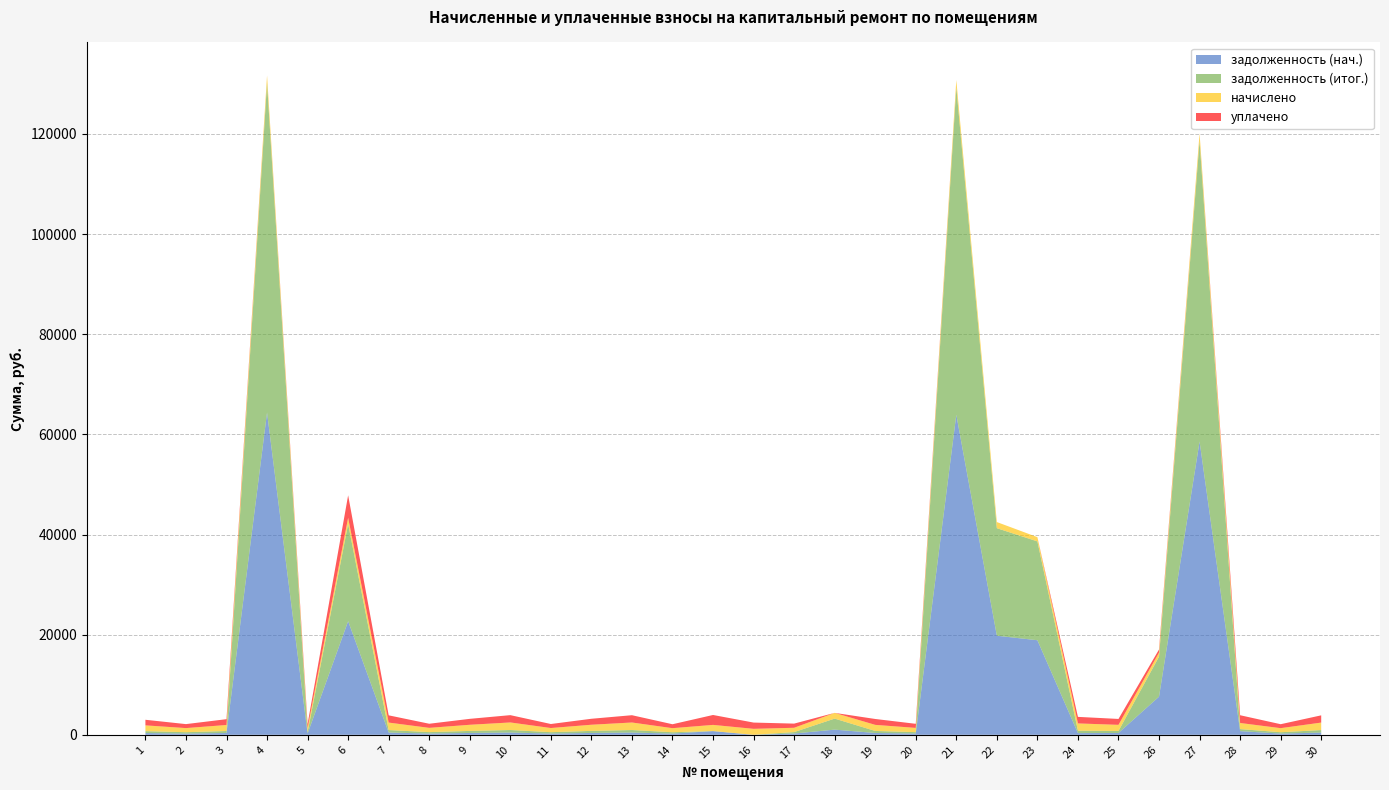

Reading left to right, list all the values displayed in this chart.

задолженность (нач.): 347.7	247.5	361.6	64363.7	249.8	22694.8	450.3	256.0	369.3	454.9	249.8	371.8	453.4	244.4	744.8	0.1	259.1	1035.0	366.2	254.4	63917.9	19787.1	18889.3	343.0	367.0	7623.3	58579.6	735.5	245.2	450.3
задолженность (итог.): 384.7	273.8	400.1	65842.8	276.4	19418.0	498.1	283.2	408.6	503.3	276.4	410.3	501.6	270.4	0.0	0.0	286.6	2202.0	405.2	281.5	65386.8	21478.6	19738.9	483.4	406.0	7988.3	60063.8	406.9	271.2	498.1
начислено: 1154.1	821.4	1200.2	1479.1	829.1	1223.2	1494.5	849.6	1225.8	1509.8	829.1	1230.9	1504.7	811.2	1236.0	1195.0	859.8	1143.9	1215.5	844.5	1468.9	1223.2	849.6	1448.4	1218.1	808.6	1484.2	1220.6	813.8	1494.5
уплачено: 1117.3	795.1	1161.7	0.0	802.5	4500.0	1446.6	822.4	1186.5	1461.4	802.5	1191.4	1456.5	785.2	1980.8	1250.0	832.3	0.0	1176.6	817.4	0.0	0.0	0.0	1308.0	1179.1	623.3	0.0	1549.3	787.7	1446.6